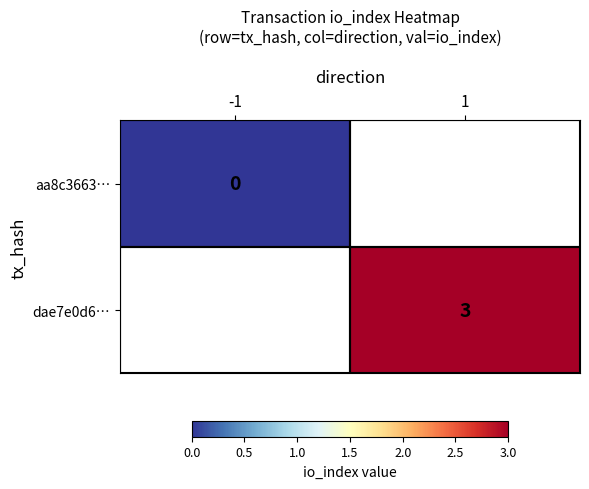

At which label is aa8c3663… closest to 0?

-1